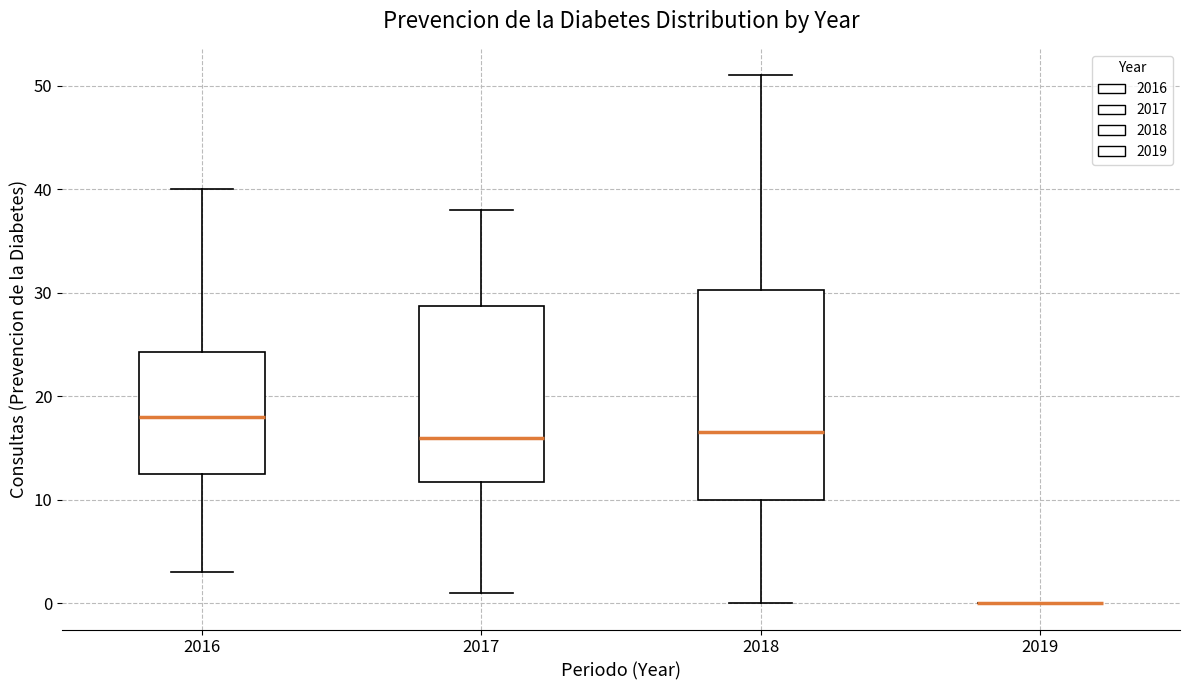

Which box is the tallest, from its lower edge to its upper edge?

2018